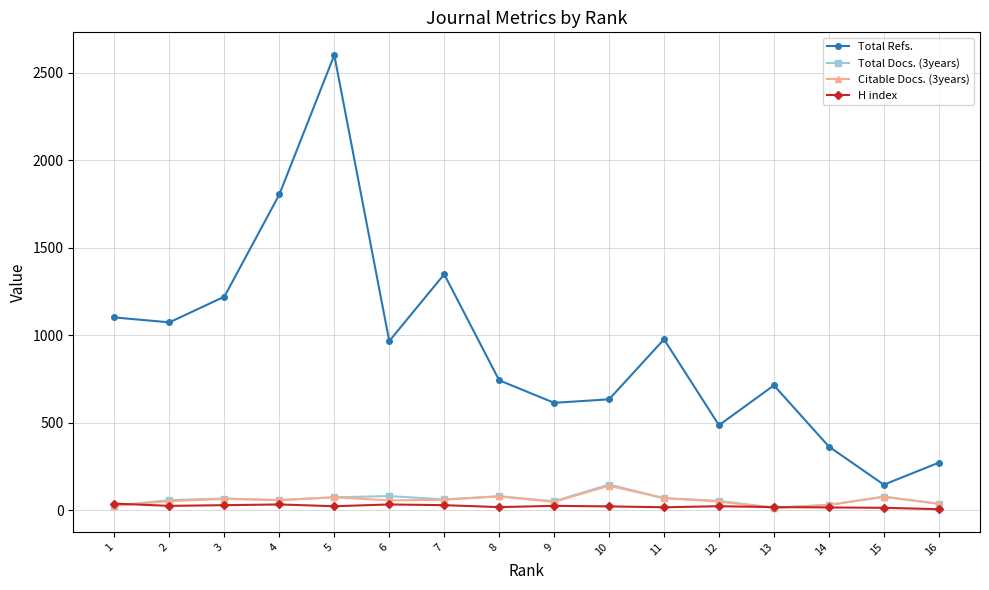

What is the sum of the Total Refs. values at 8 and 9?

1355